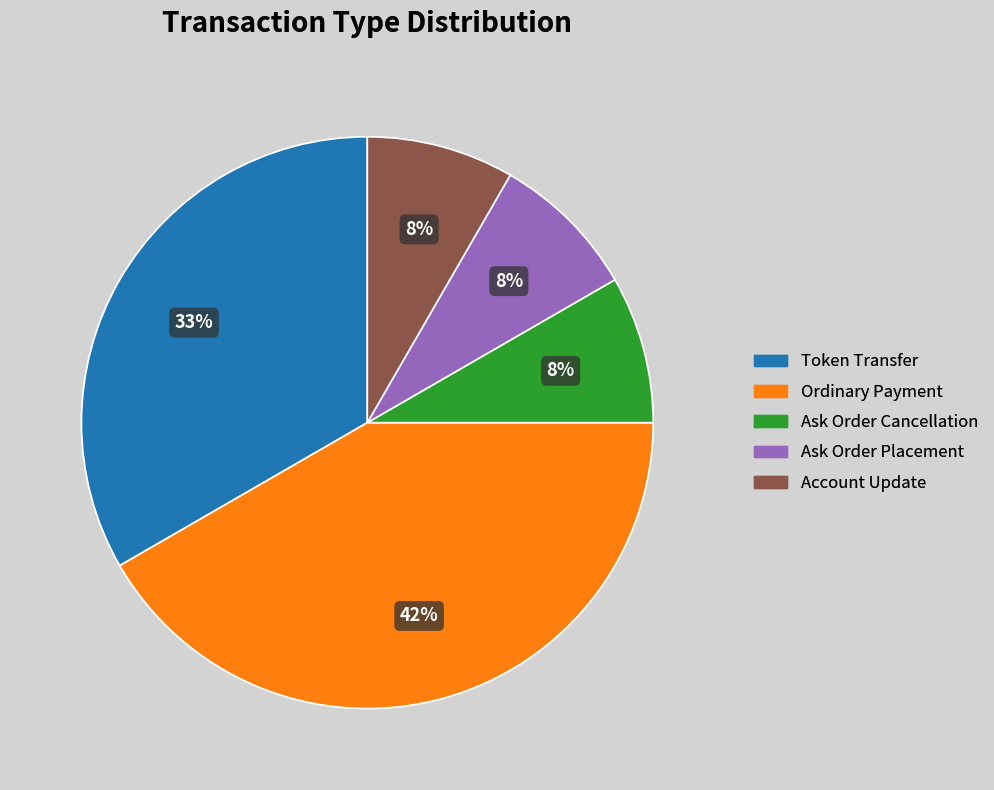

Is it true that Token Transfer is 33% of the pie?

True